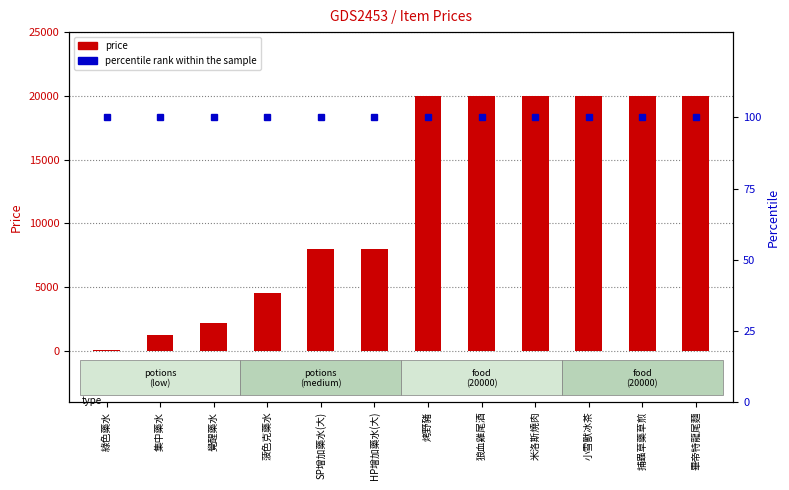

Is the value of percentile rank within the sample at 捕蟲草藥草煎 greater than the value of price at HP增加藥水(大)?

No